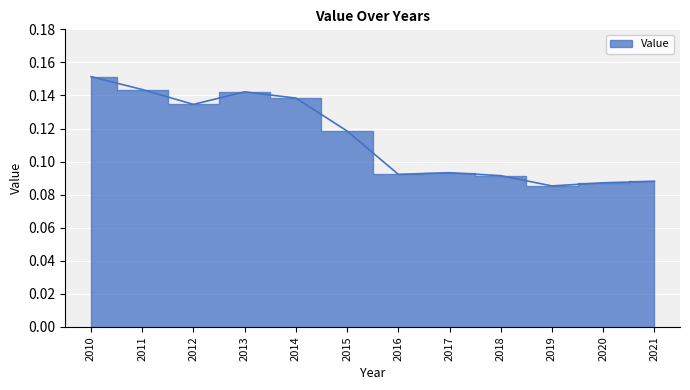

What value does the data have at 2018?

0.1